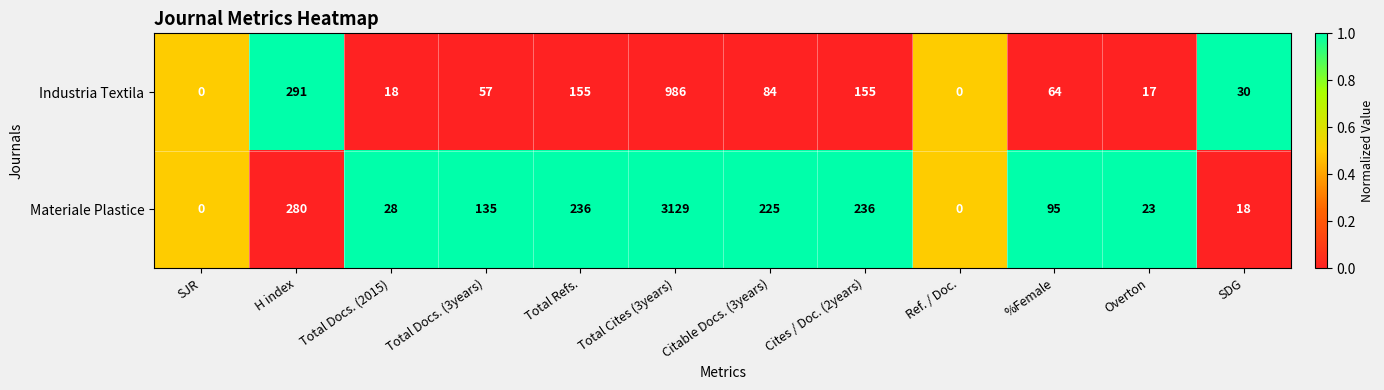

Which series has the largest range (max minus min)?

Materiale Plastice